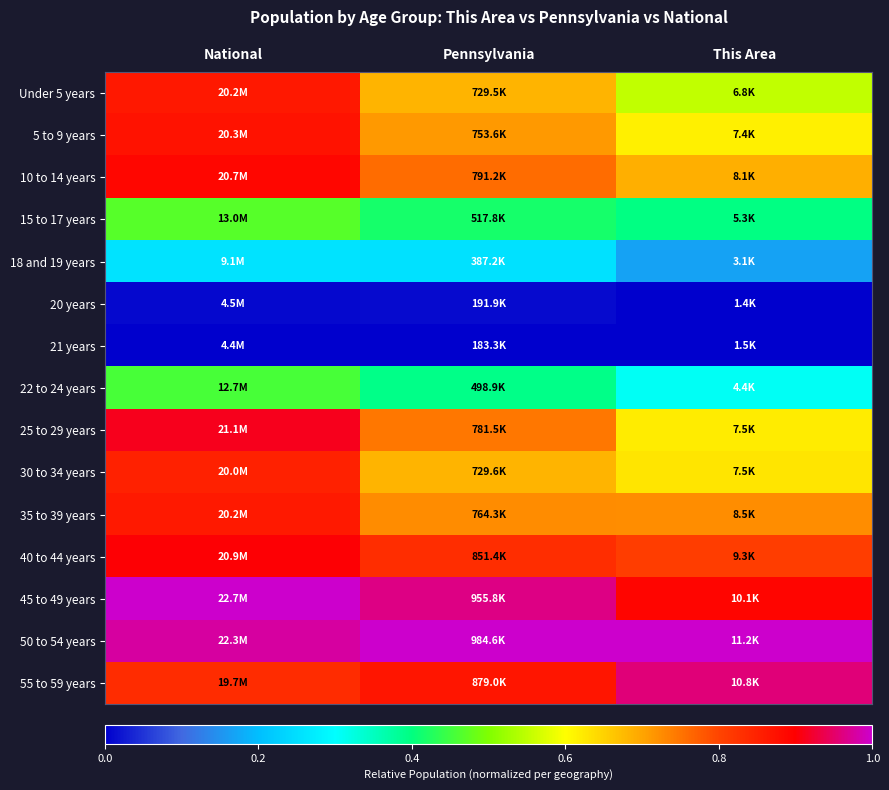

What is the difference between the highest and lowest values at Pennsylvania?

1.0